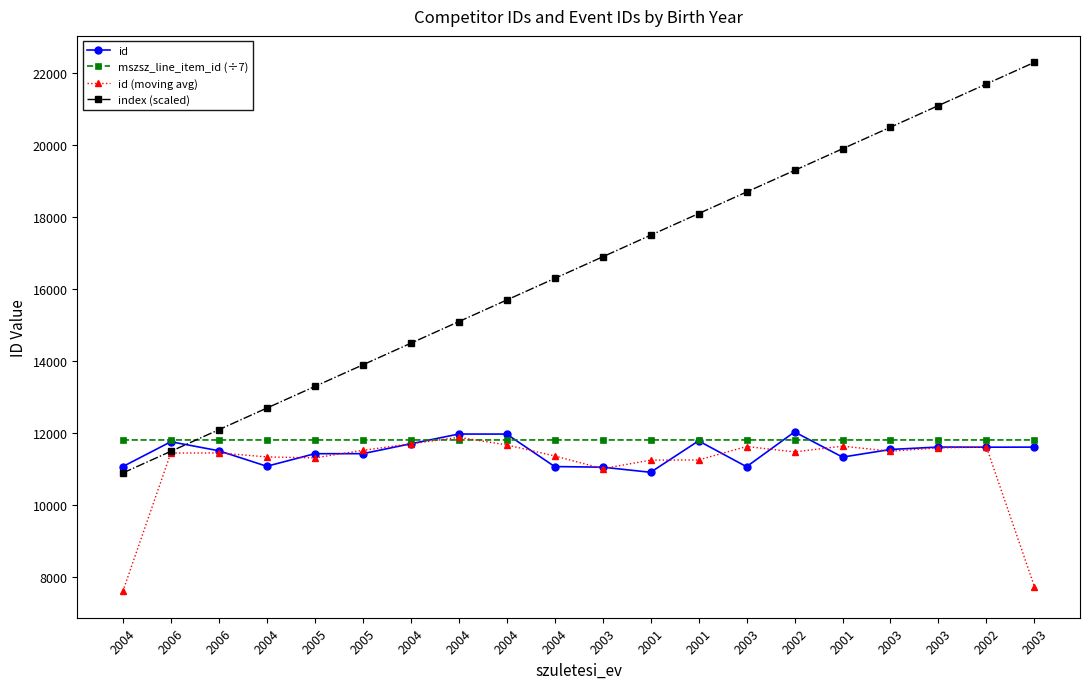

What are all the series names shown in the legend?

id, mszsz_line_item_id (÷7), id (moving avg), index (scaled)